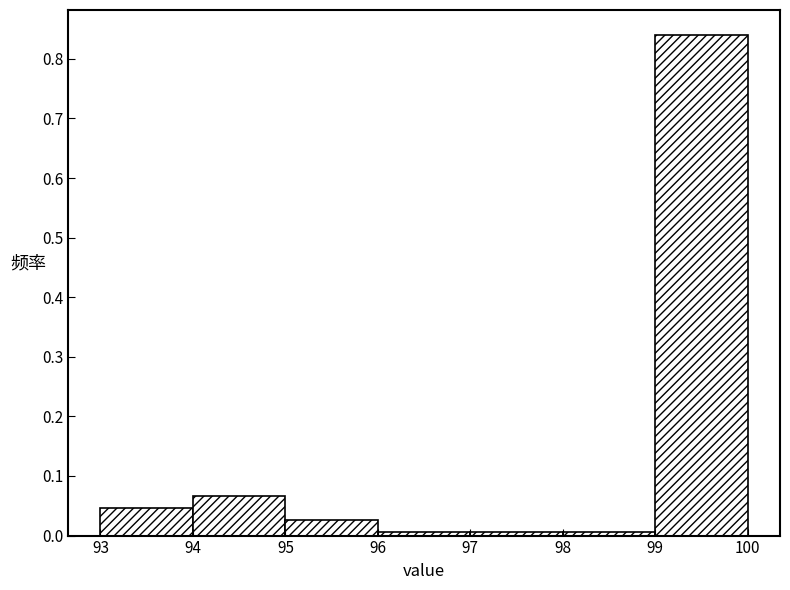

Reading left to right, list every bar in this chart as the range it spans on the x-axis followed by its height. The values are not printed on the chart, so give them approximately, as read against the axis.

93 to 94: 0.05
94 to 95: 0.07
95 to 96: 0.03
96 to 97: under 0.01
97 to 98: under 0.01
98 to 99: under 0.01
99 to 100: 0.84